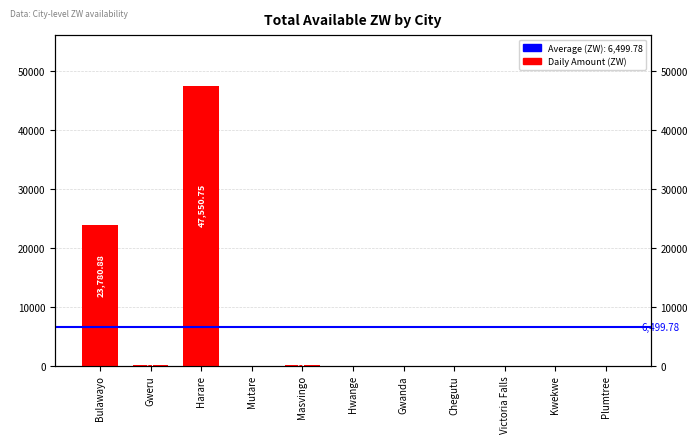

List the labels in order of value, largest first.

Harare, Bulawayo, Gweru, Masvingo, Mutare, Hwange, Gwanda, Chegutu, Victoria Falls, Kwekwe, Plumtree